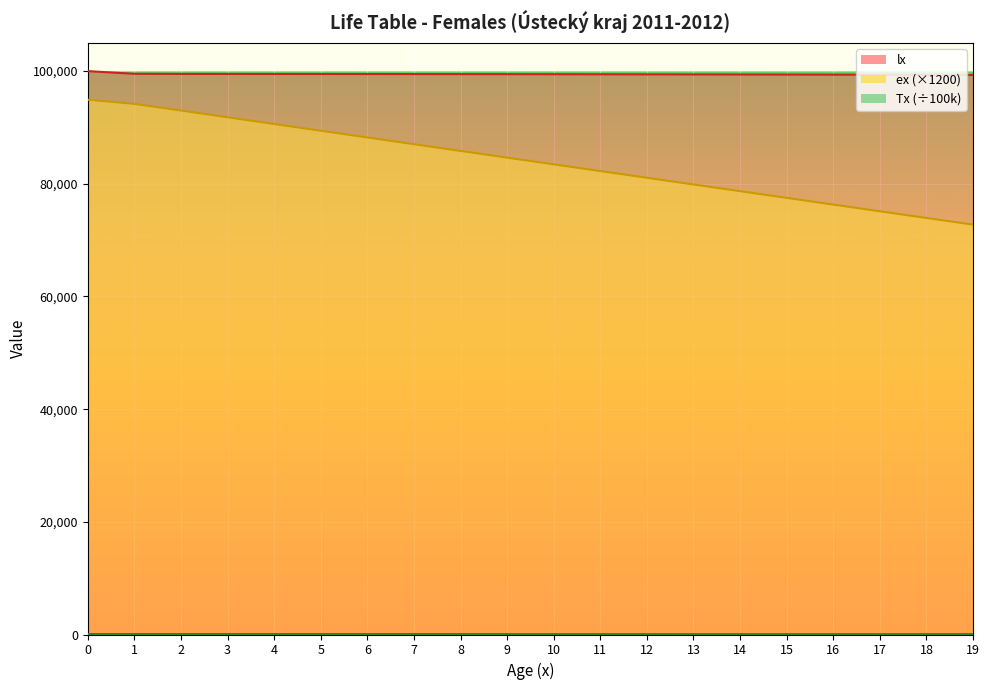

What is the minimum value shown in the chart?

60.2